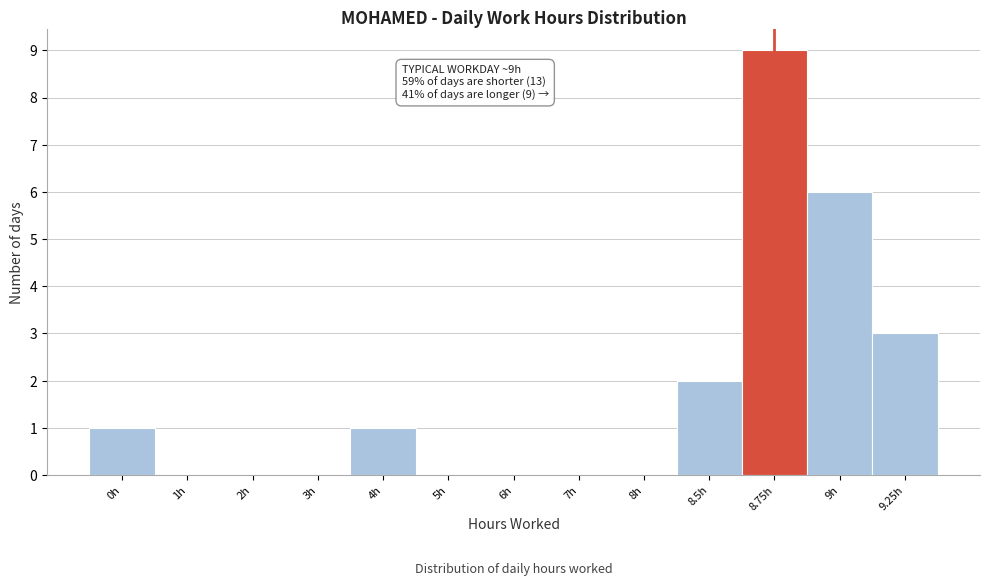

Reading left to right, what are all the values shown in this chart?

0h=1	1h=0	2h=0	3h=0	4h=1	5h=0	6h=0	7h=0	8h=0	8.5h=2	8.75h=9	9h=6	9.25h=3